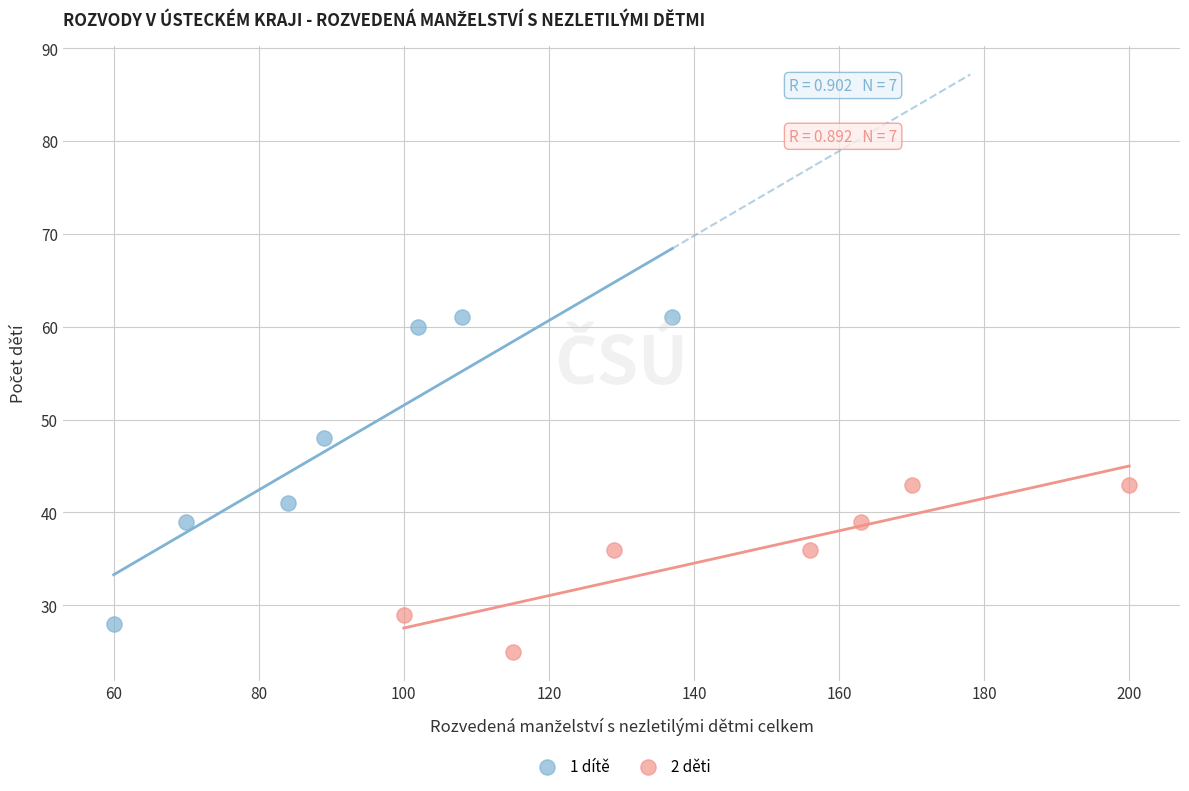

Which series contains the lowest Y value?

2 děti